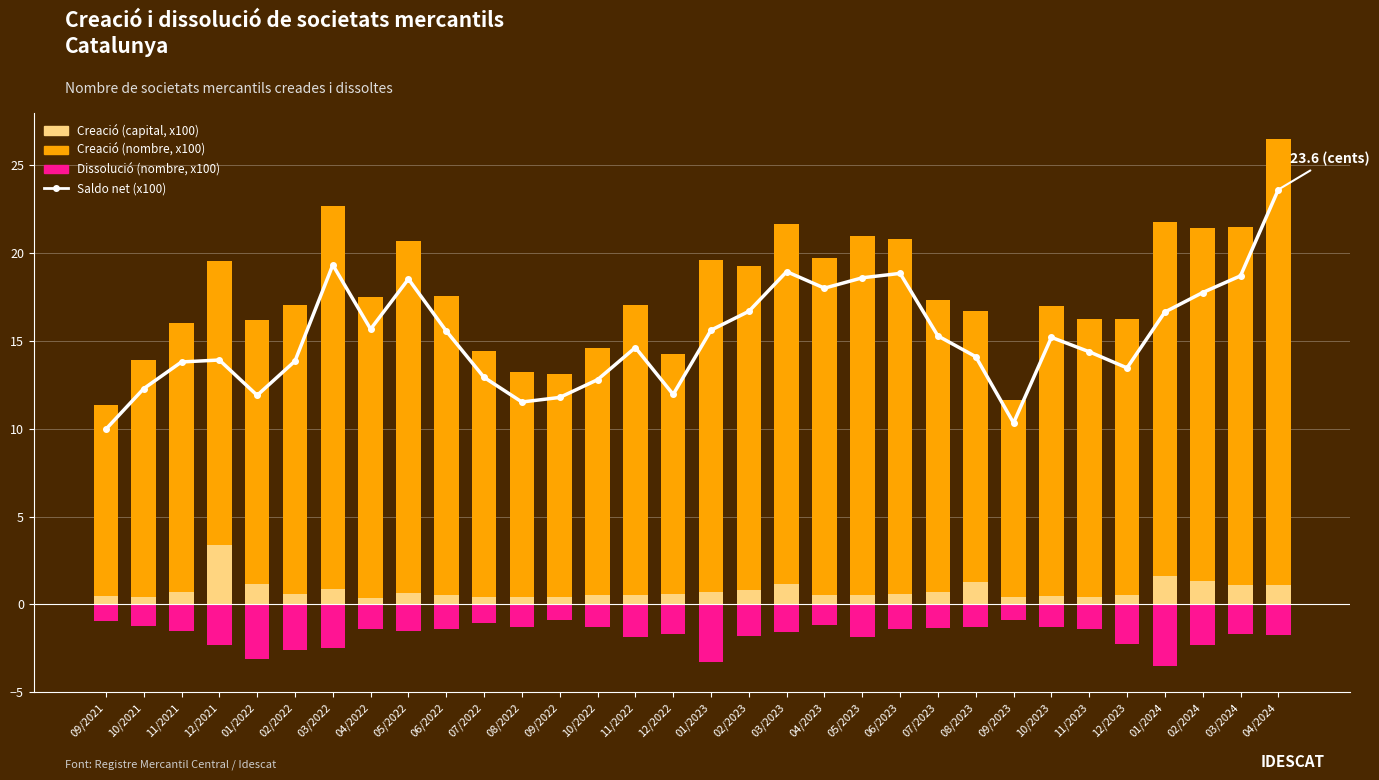

Which category has the lowest value across all series?

01/2024